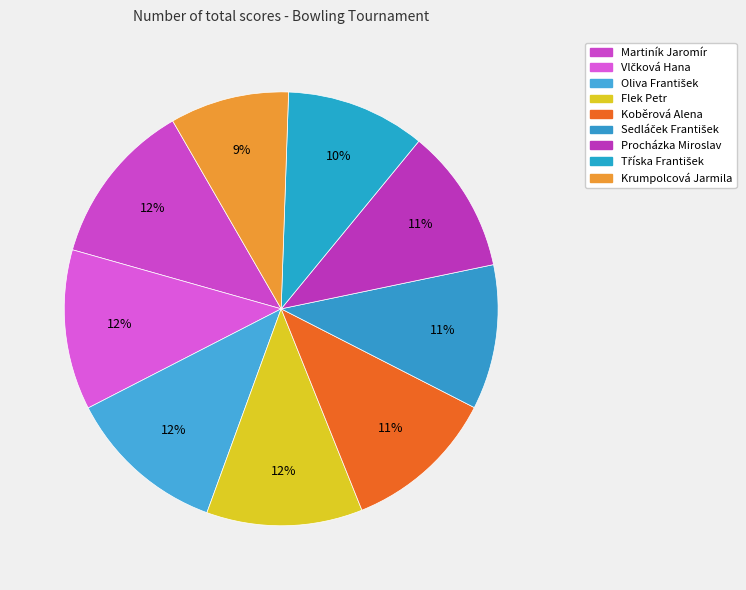

Does any single category account for the majority?

No